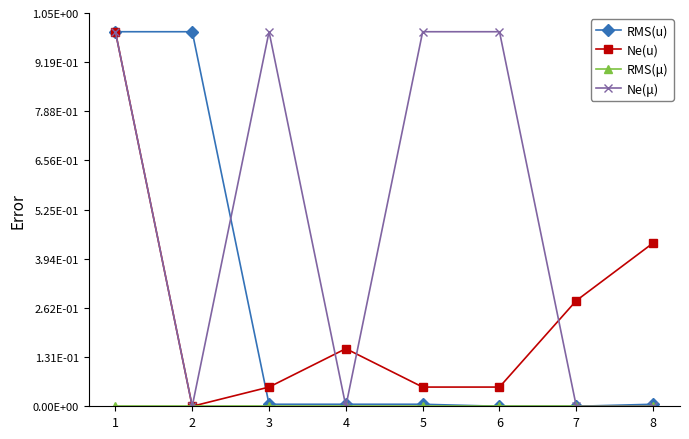

At 2, list the series in order from smallest to largest.

Ne(u), RMS(μ), Ne(μ), RMS(u)